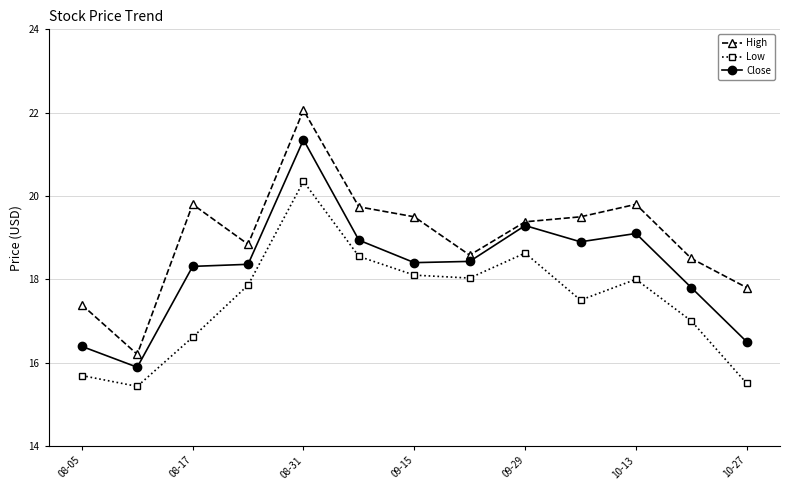

What is the value of the Low point at the 13th from the left?

15.5